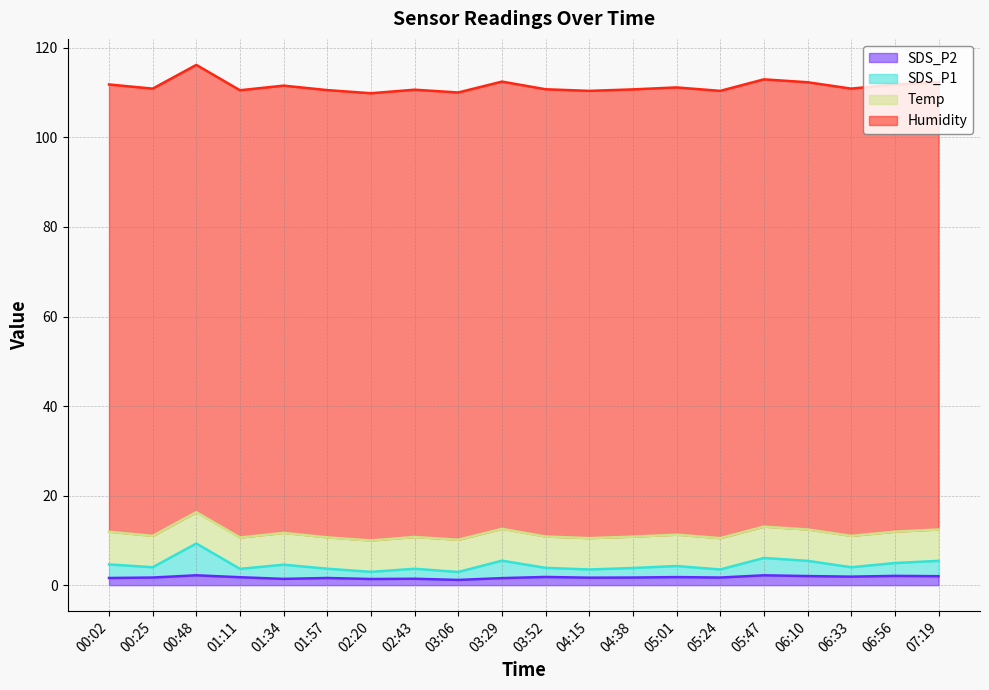

What is the label of the 7th point from the left?

02:20